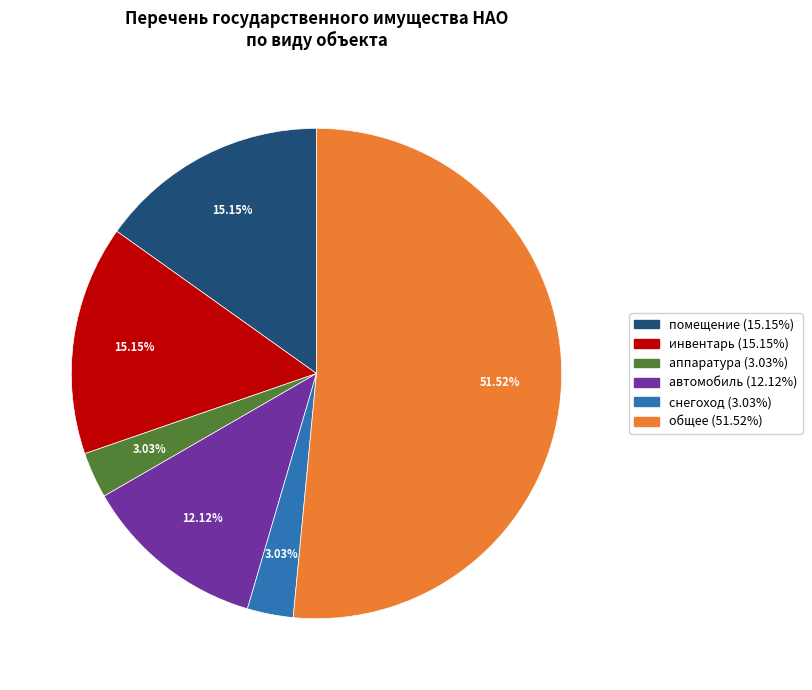

What is the majority slice?

общее